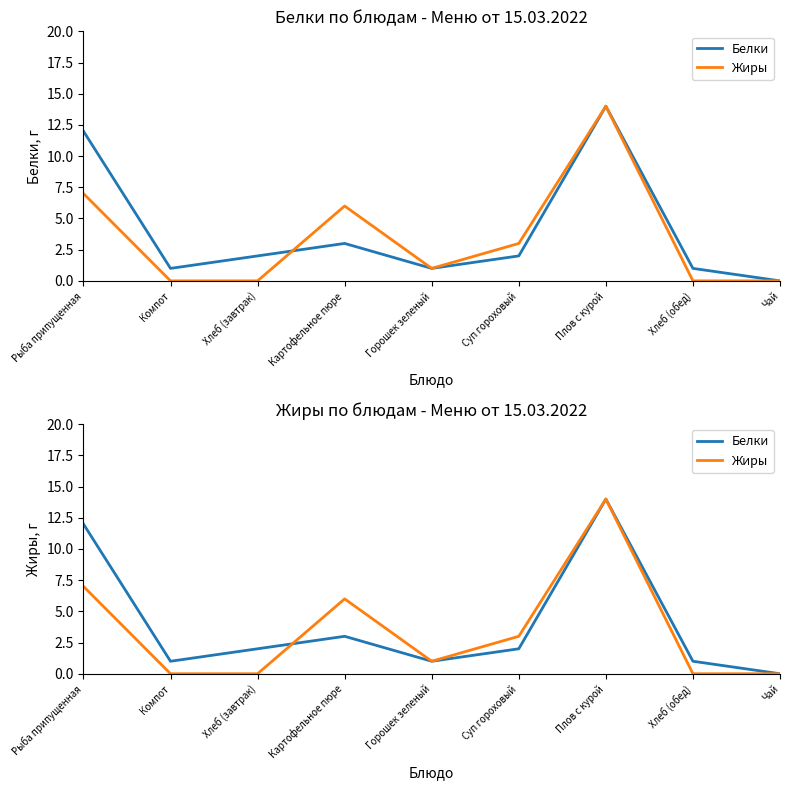

What position from the right is Рыба припущенная?

9